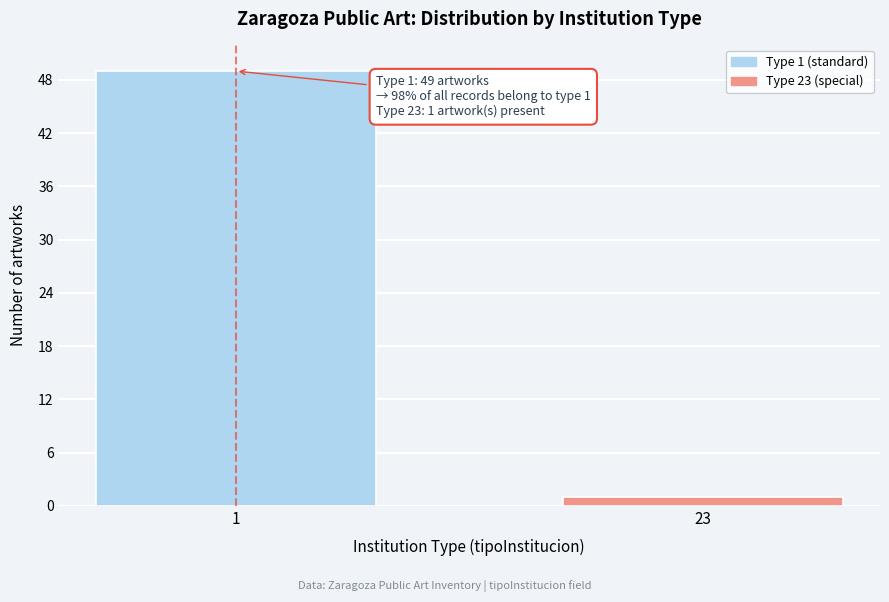

Reading left to right, what are all the values shown in this chart?

1=49	23=1